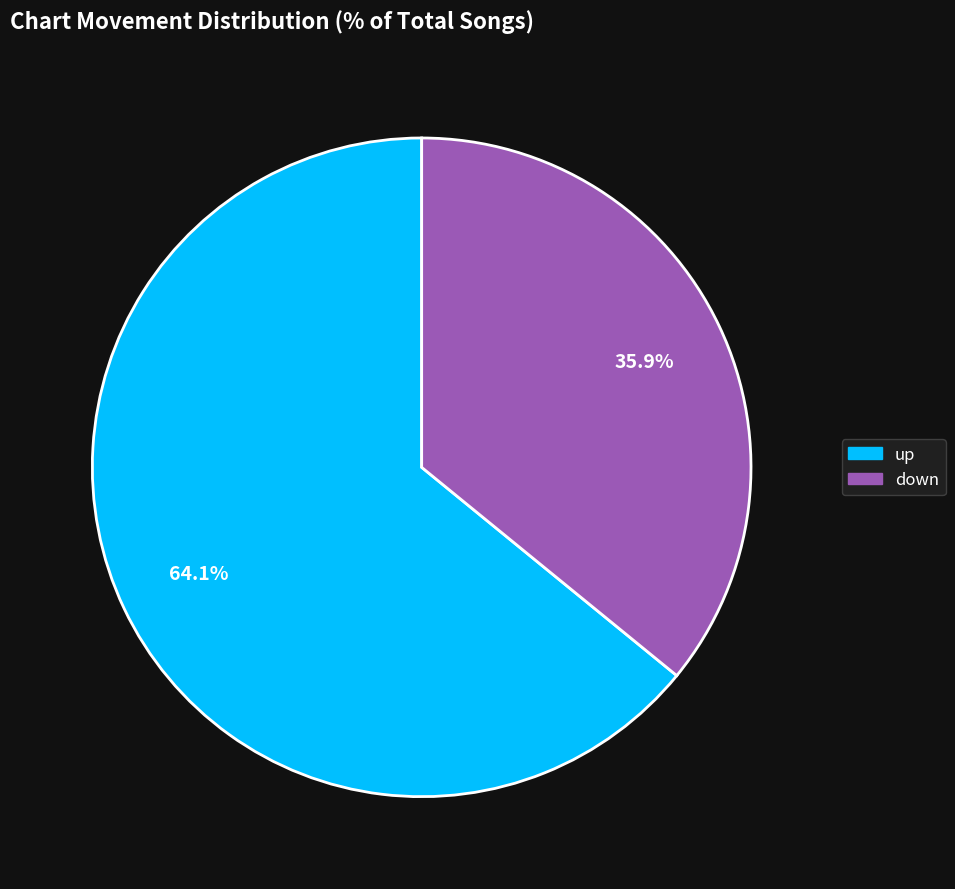

To the nearest percent, what is the average slice percentage?

50%